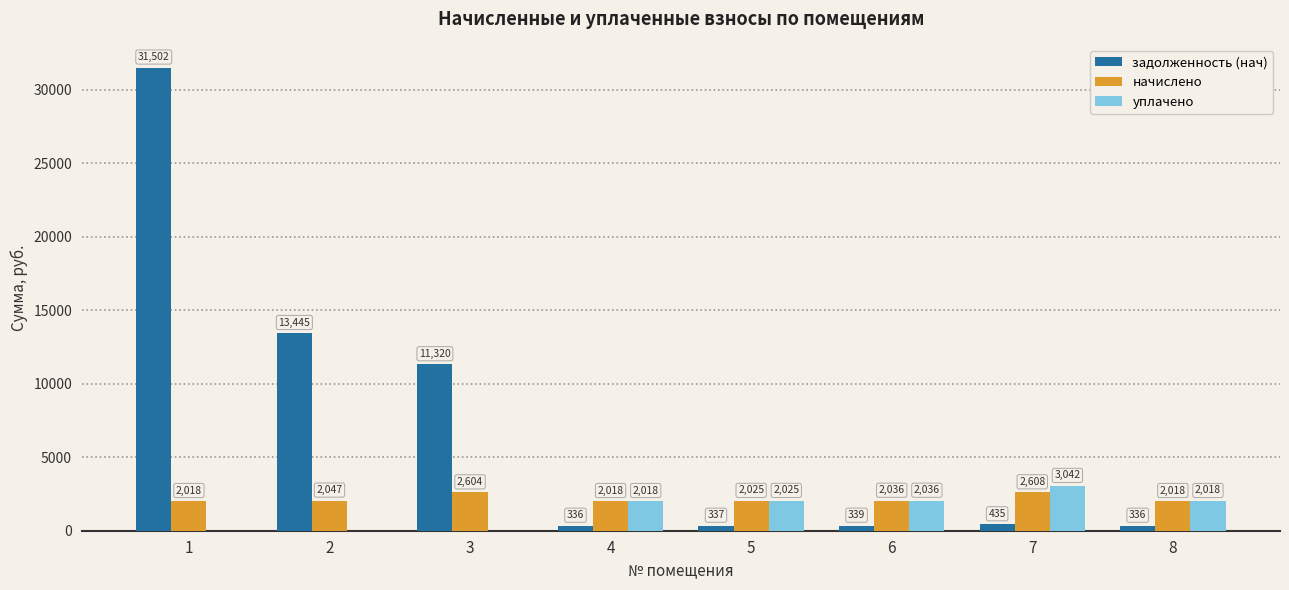

Does the chart contain stacked bars?

No